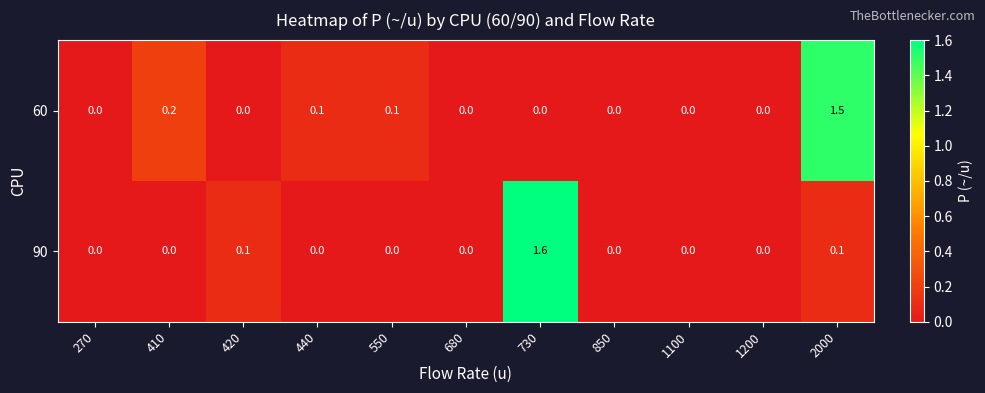

What is the sum of the 60 values at 550 and 2000?

1.6